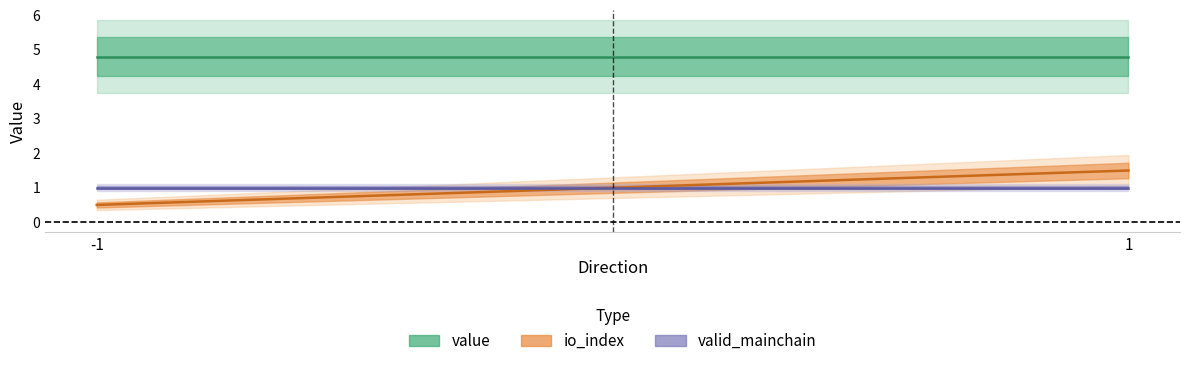

At which category is the sum across all series the highest?

1